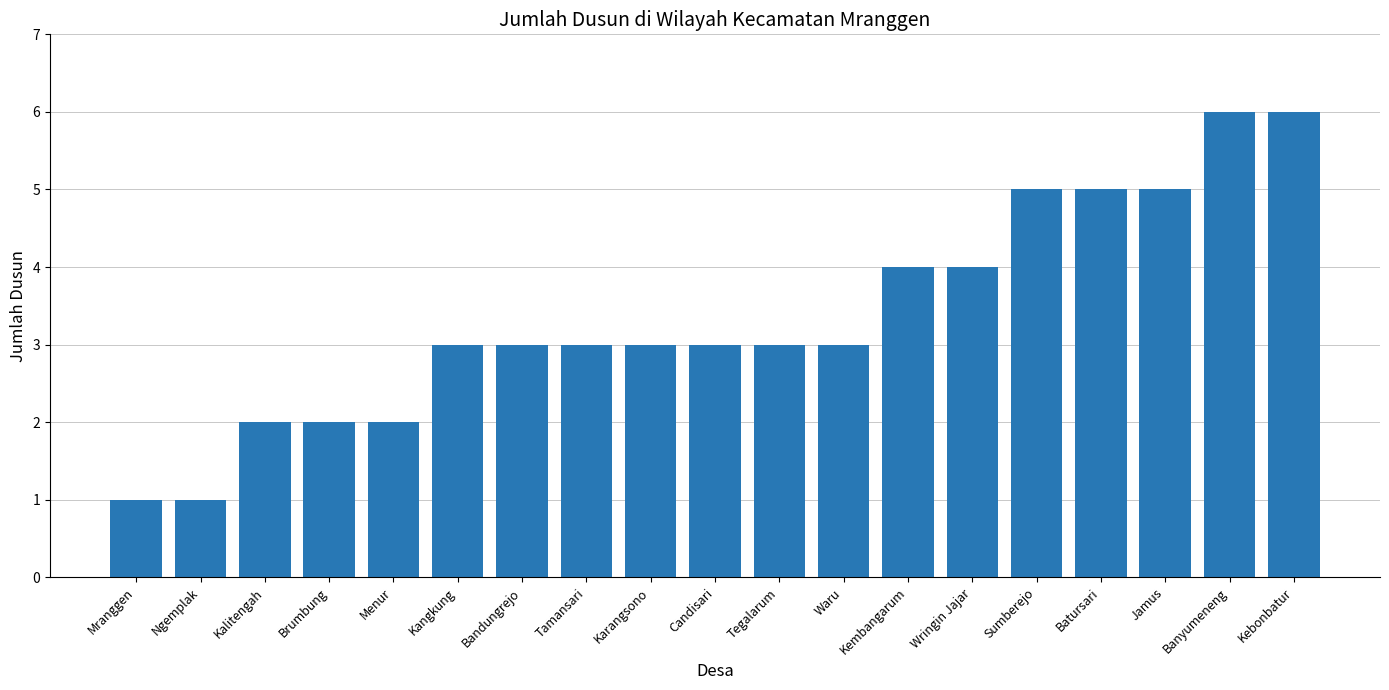

The value at Bandungrejo is 3. True or false?

True